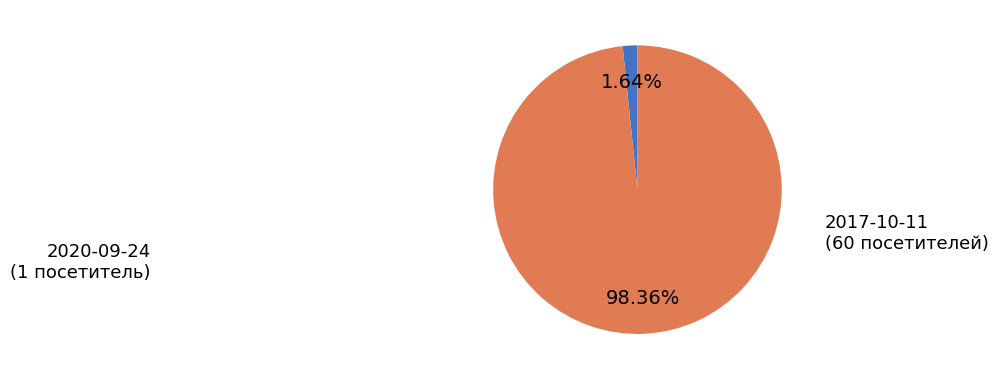

What is the largest slice in the pie chart?

2017-10-11